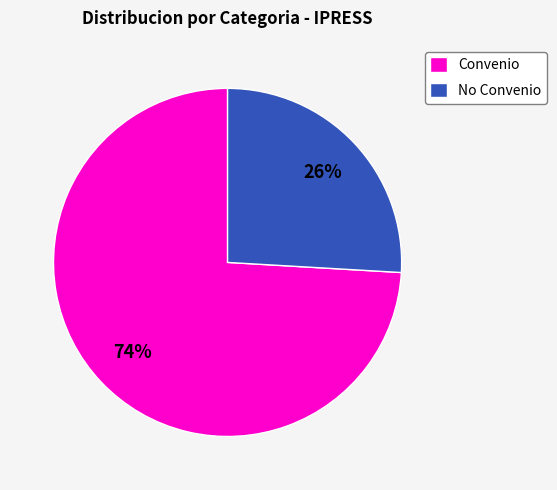

Between Convenio and No Convenio, which is larger?

Convenio